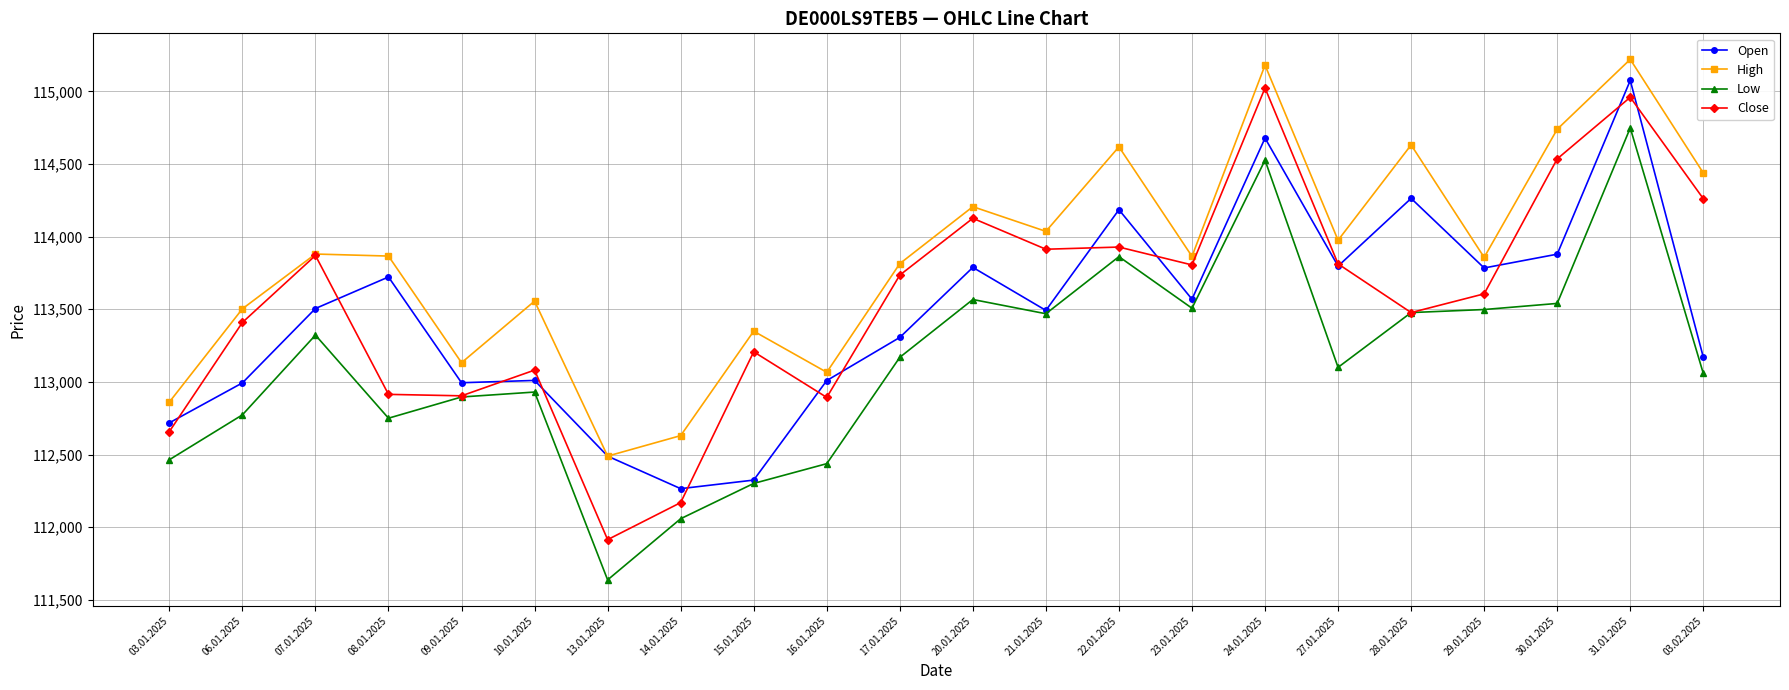

True or false: Close and Open intersect in this chart.

True